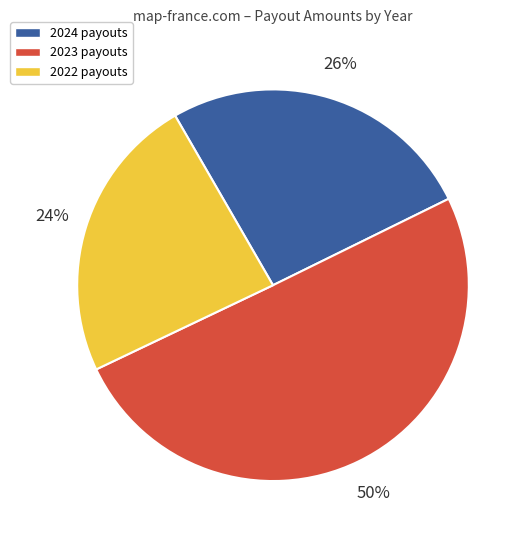

Which has a higher value, 2022 or 2023?

2023